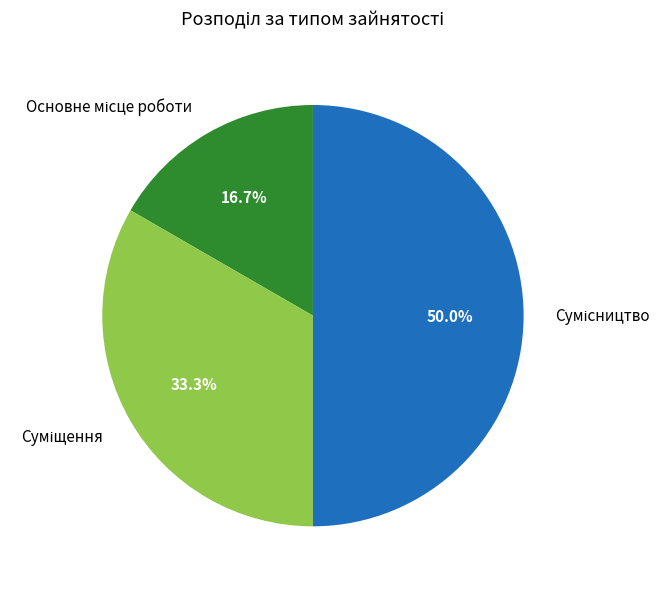

Count the number of slices in the pie.

3